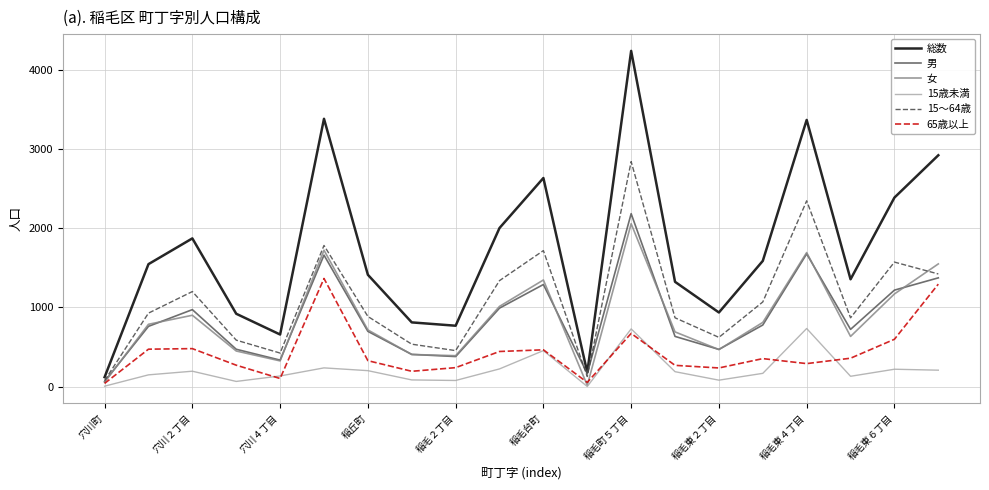

Which series has the largest range (max minus min)?

総数